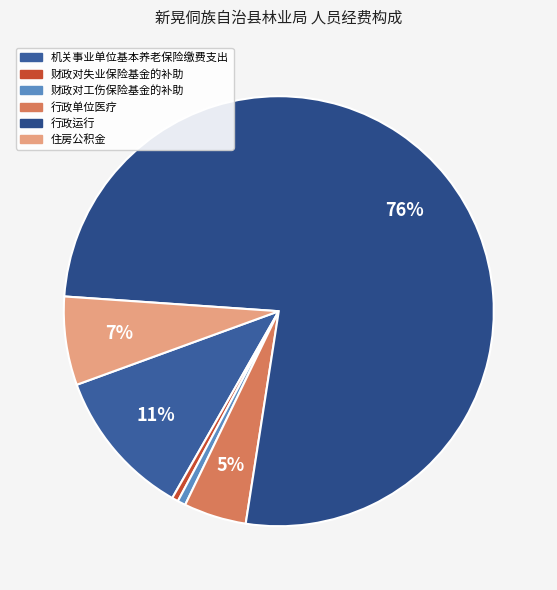

What percentage is the 机关事业单位基本养老保险缴费支出 slice, to the nearest percent?

11%